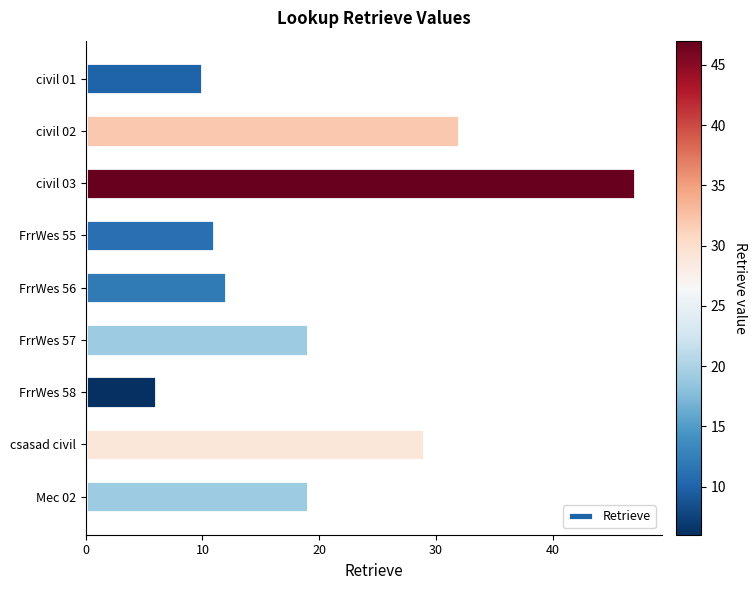

At which category does the chart reach its minimum across all series?

FrrWes 58